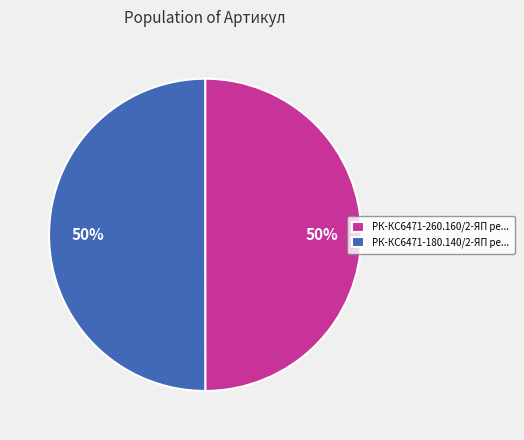

Do РК-КС6471-180.140/2-ЯП ре... and РК-КС6471-260.160/2-ЯП ре... together represent more than half of the pie?

Yes